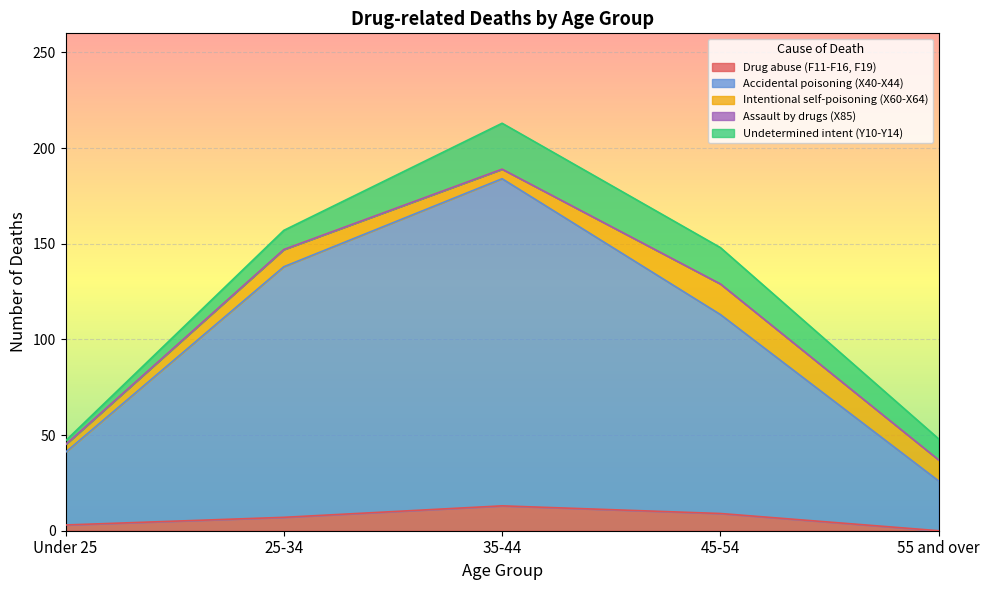

True or false: Drug abuse (F11-F16, F19) and Accidental poisoning (X40-X44) intersect in this chart.

False